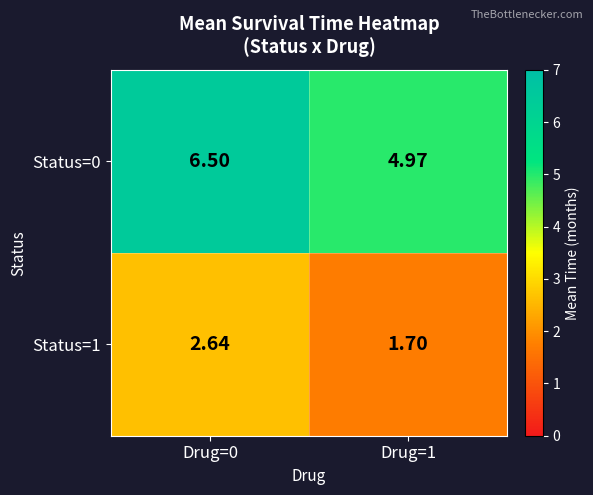

Is the value of Status=0 at Drug=0 greater than the value of Status=1 at Drug=1?

Yes